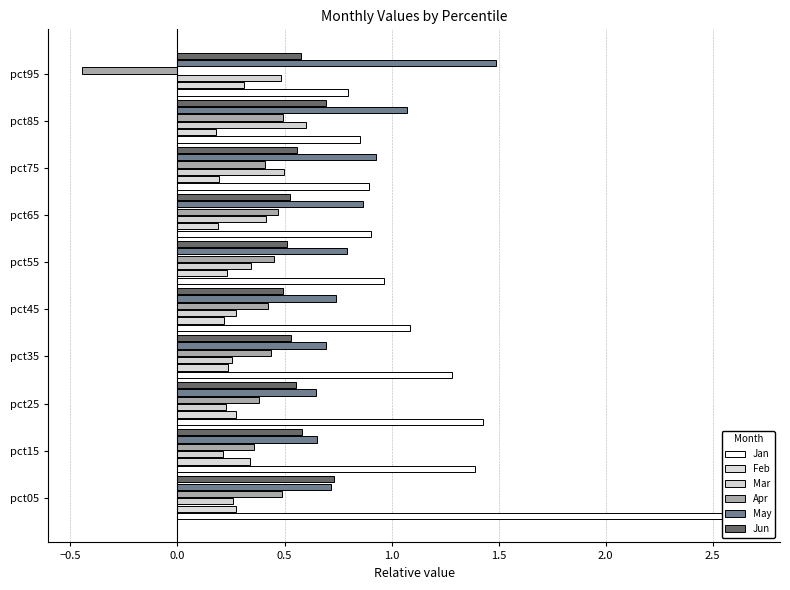

Read the Jan value at pct85.

0.9